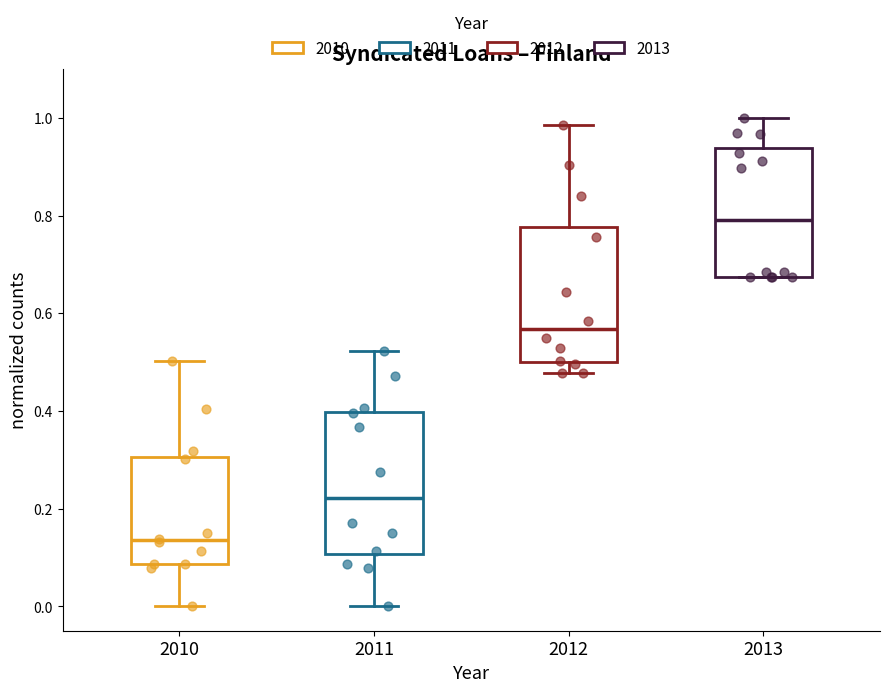

Reading left to right, read every box against the y-axis: the position of its median line, the range the box covers, and the ends of its whiskers. The values are not printed on the chart, so give them approximately, as read against the axis.

2010: median 0.14, box 0.08 to 0.30, whiskers 0.00 to 0.50
2011: median 0.22, box 0.10 to 0.40, whiskers 0.00 to 0.52
2012: median 0.56, box 0.50 to 0.78, whiskers 0.48 to 0.98
2013: median 0.80, box 0.68 to 0.94, whiskers 0.68 to 1.00